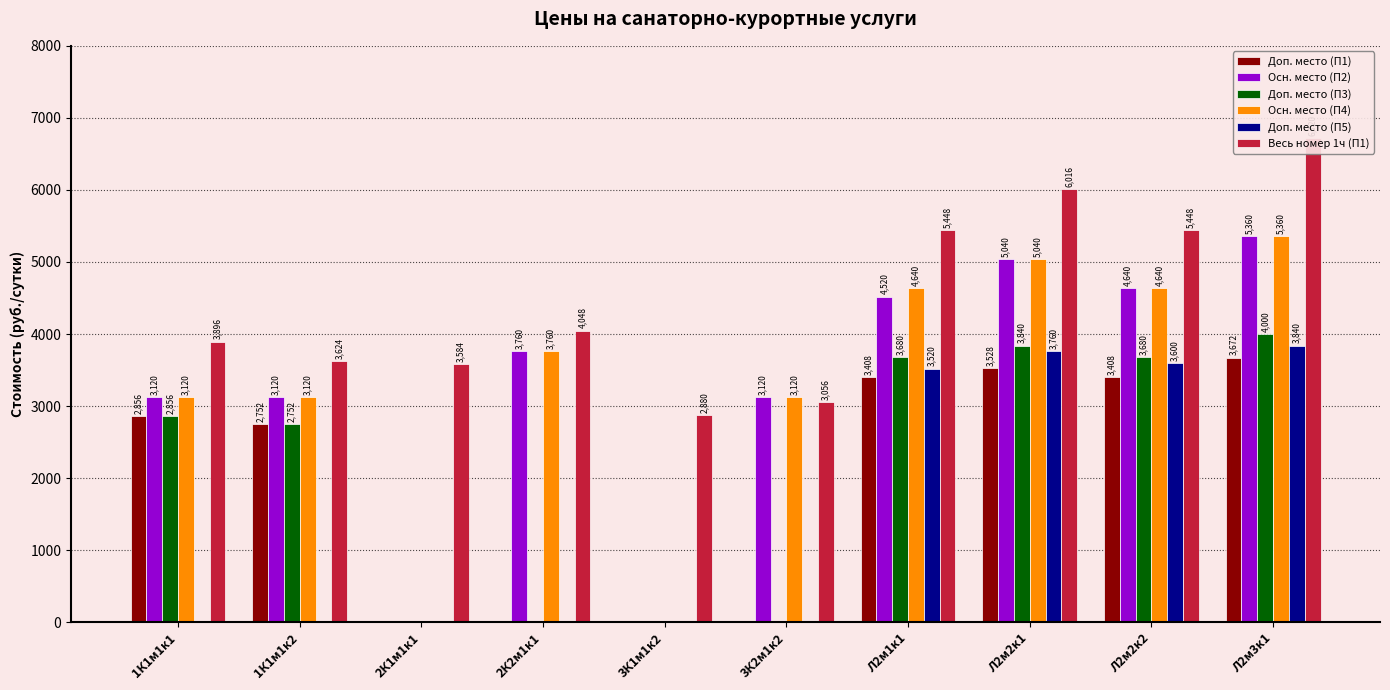

How many bars are there in each group?

6